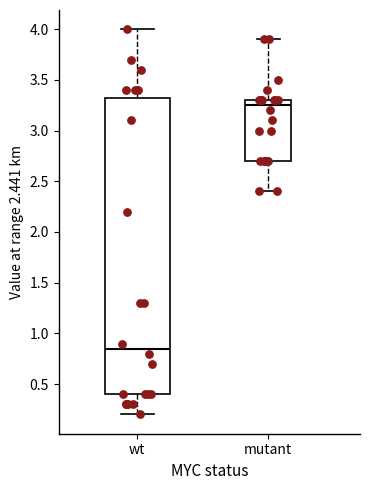

Reading left to right, transcribe this box plot: for each box, give where its median line is, the range the box spans, and where its two whiskers end, as read against the y-axis. The values are not printed on the chart, so give them approximately, as read against the axis.

wt: median 0.85, box 0.40 to 3.35, whiskers 0.20 to 4.00
mutant: median 3.25, box 2.70 to 3.30, whiskers 2.40 to 3.90